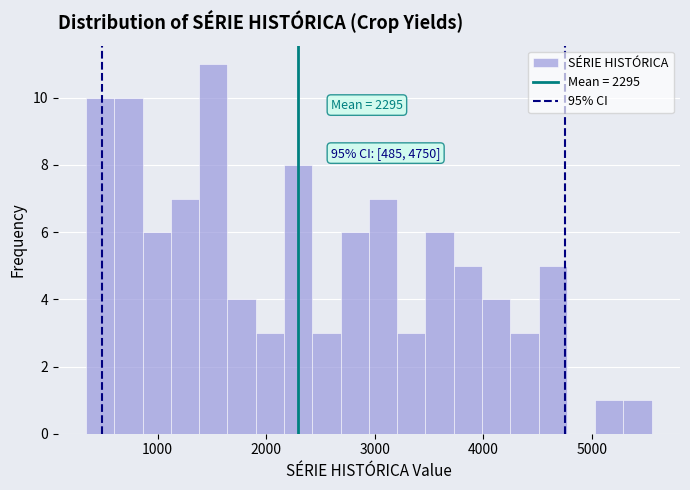

Around what value on the x-axis is the tallest bar? Give the approximate position of its centre, as read against the axis.

1500